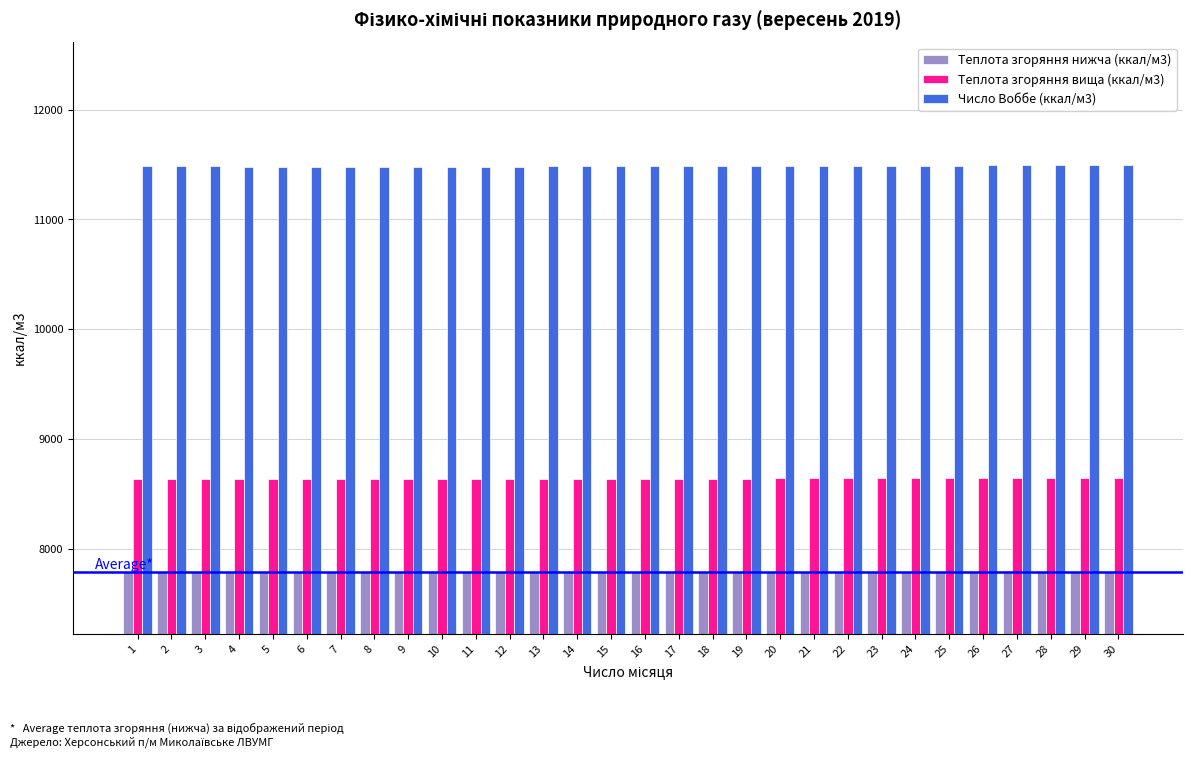

What is the spread (max minus min) of values at 16?

3698.7